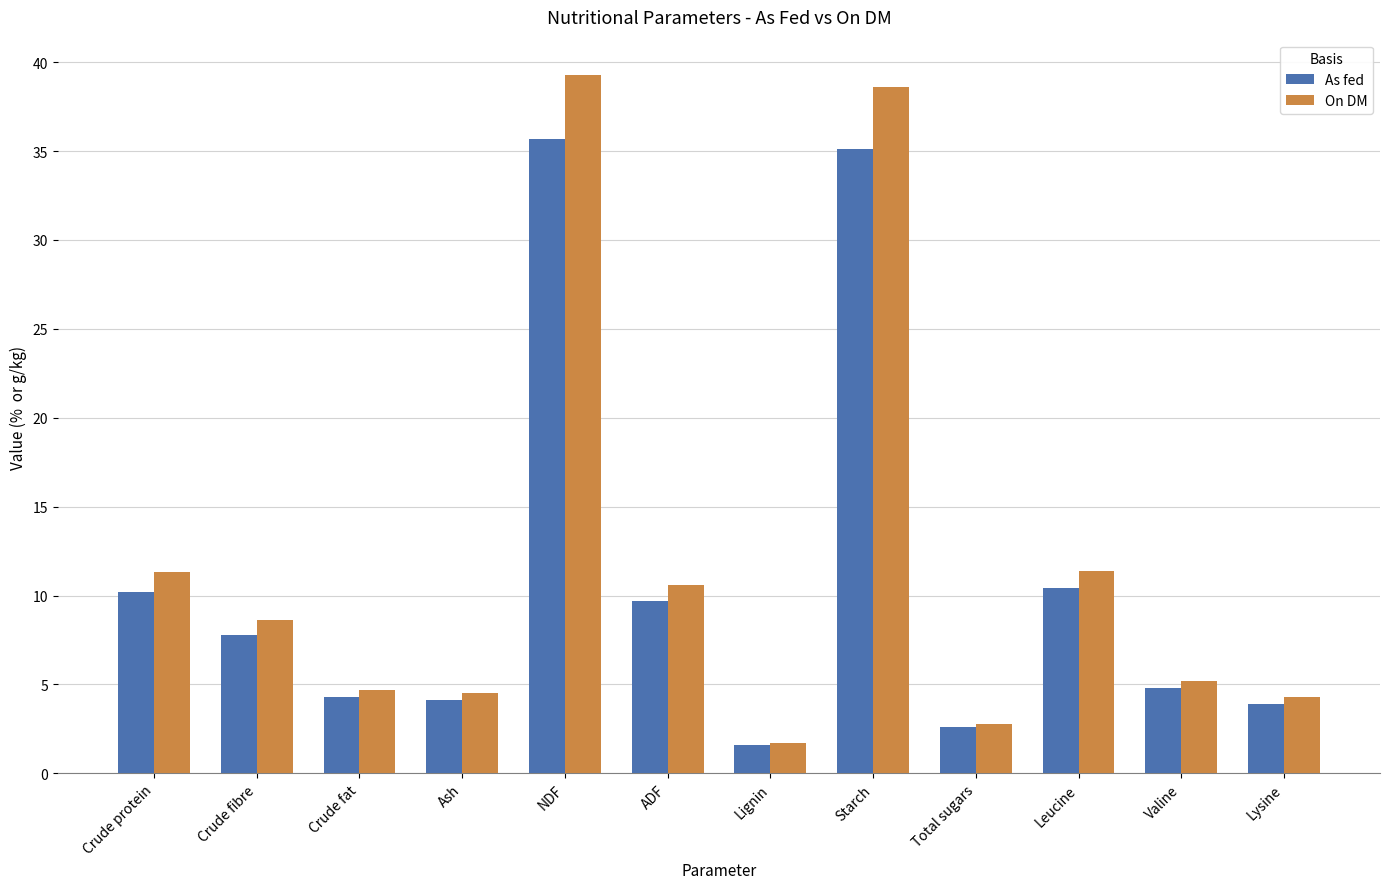

What position from the left is Crude fat?

3